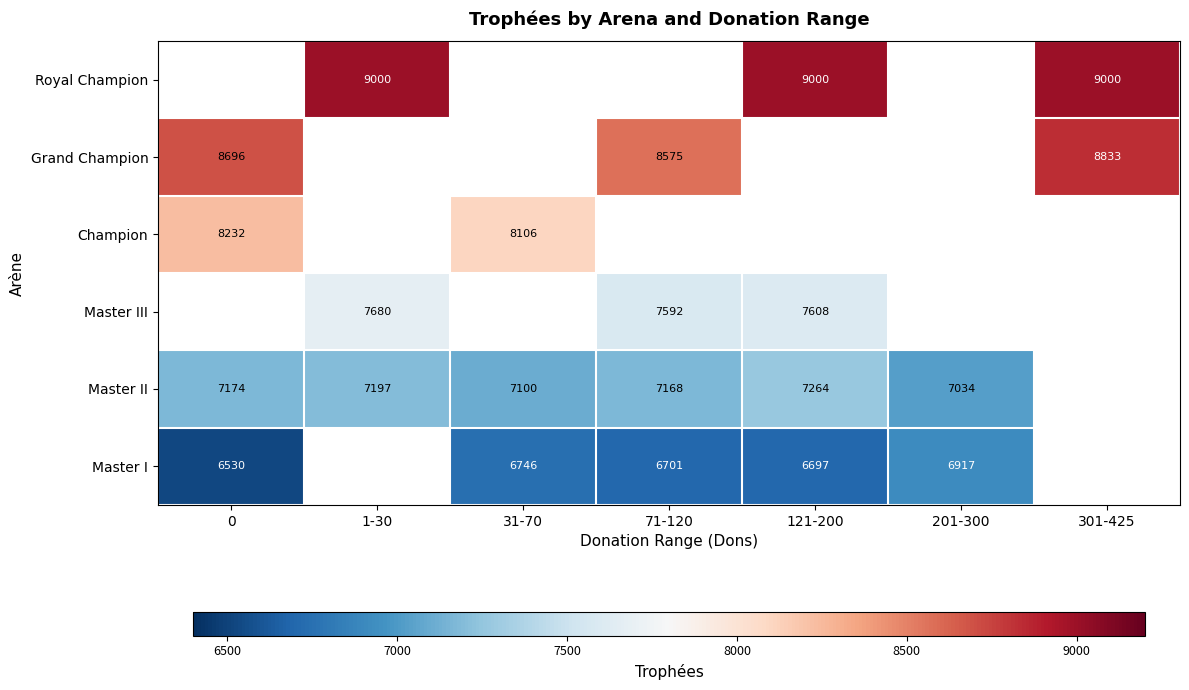

Between 121-200 and 1-30, which is larger?

121-200